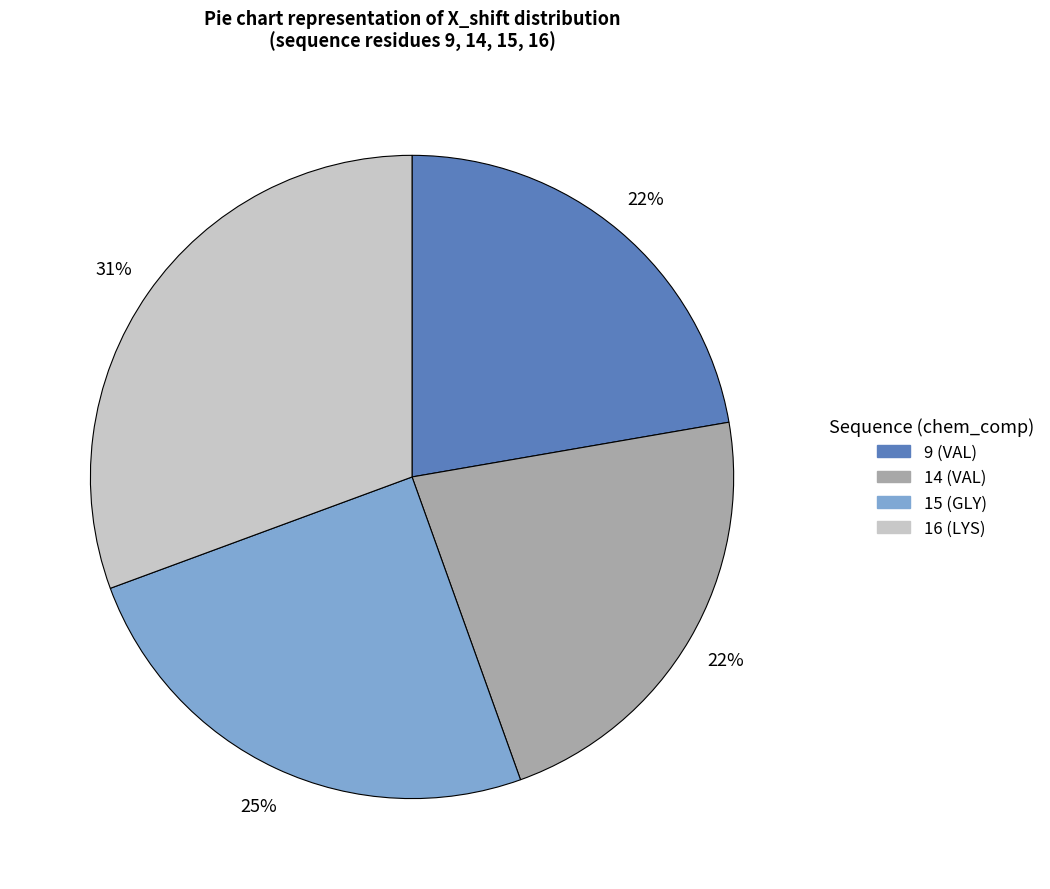

How many slices are in this pie chart?

4